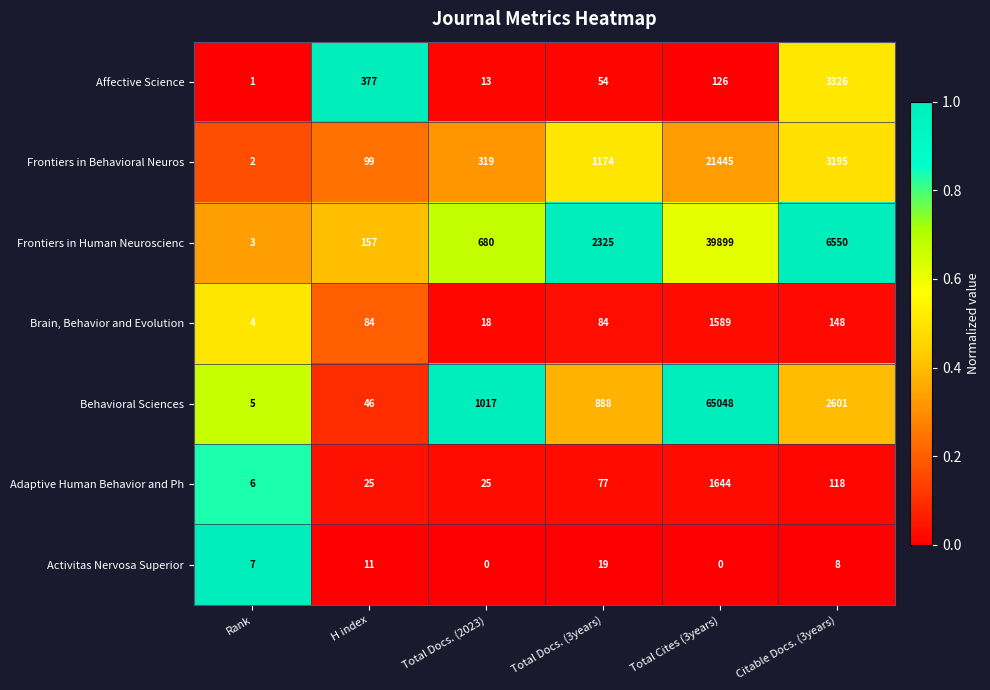

What is the spread (max minus min) of values at Rank?

6